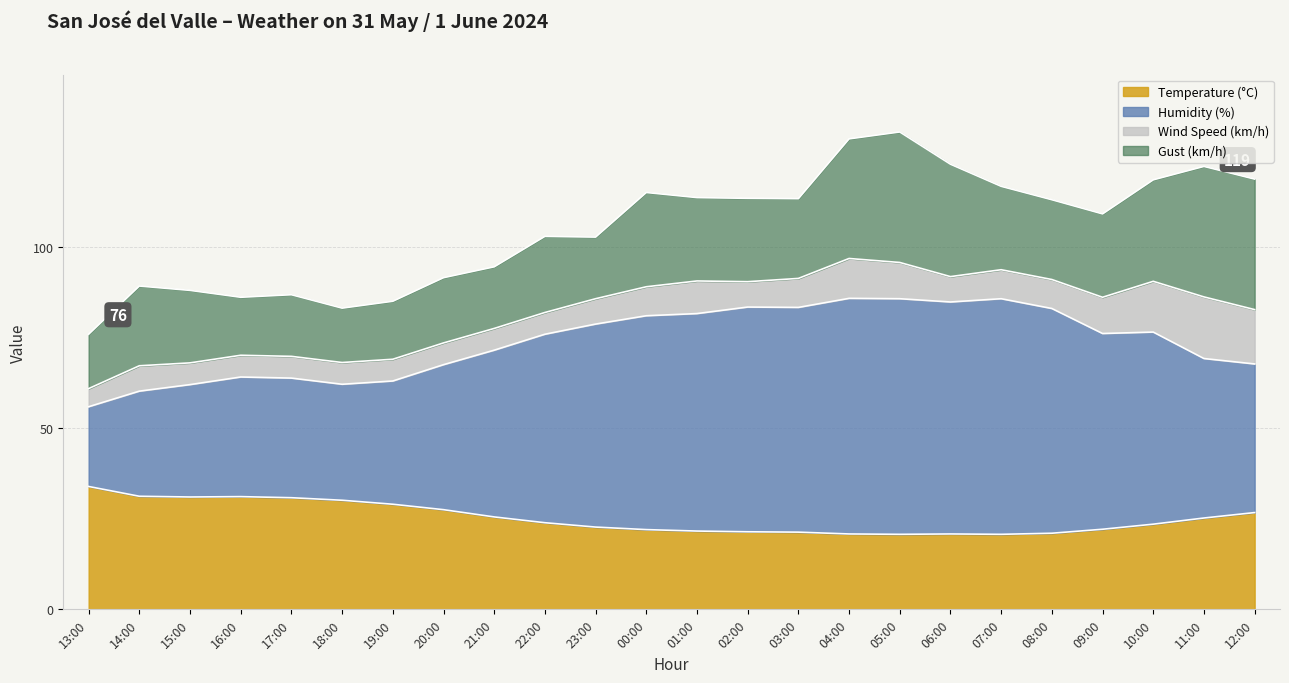

What is the smallest value displayed?

20.7